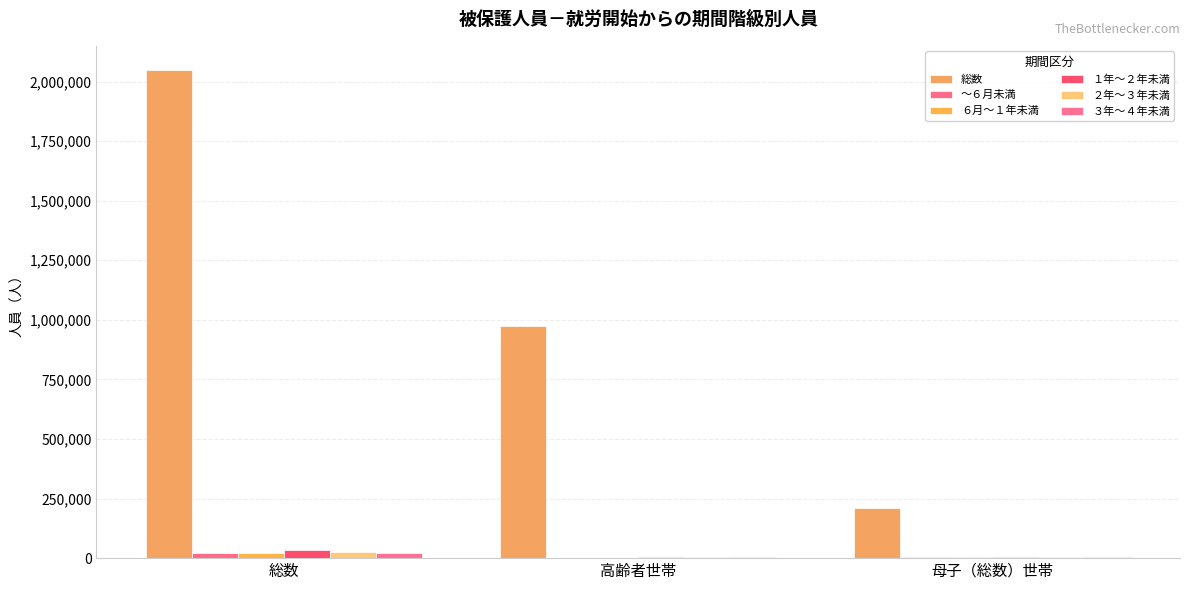

How many categories are shown in the chart?

3